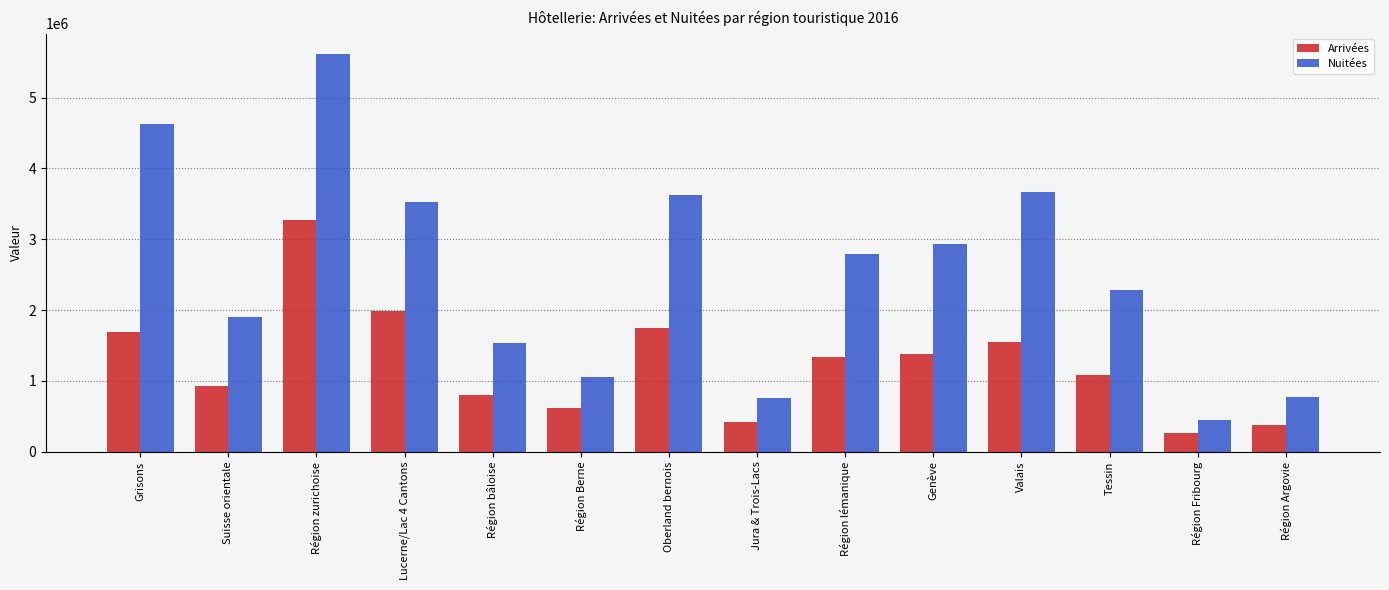

How many distinct data groups are displayed?

2